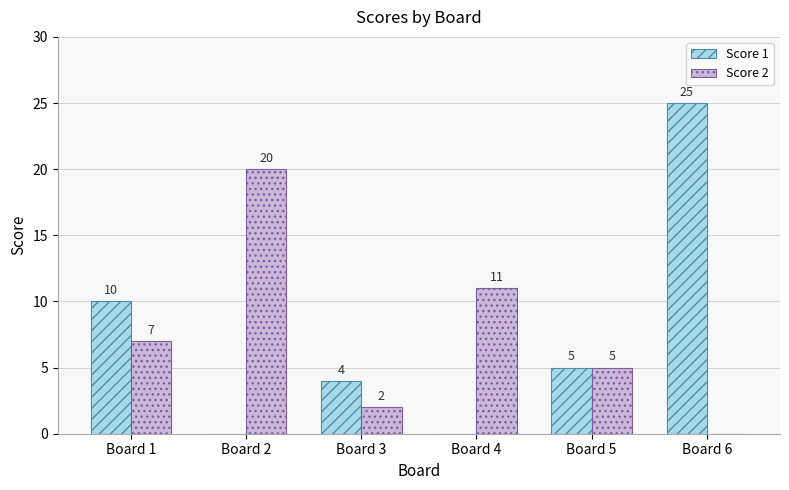

Count the number of data series in this chart.

2